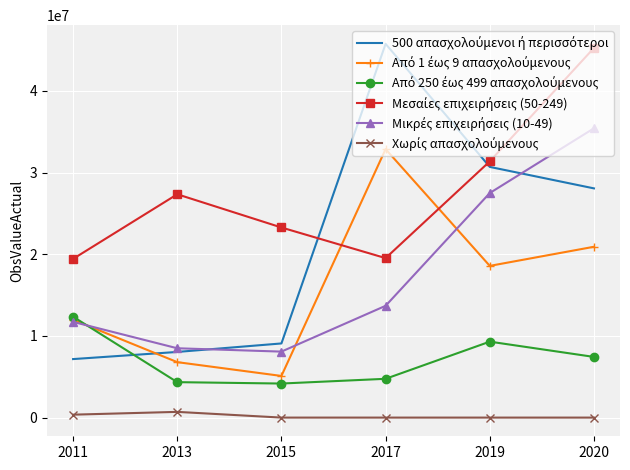

What is the value of the Από 250 έως 499 απασχολούμενους point at the 2nd from the left?

4340000